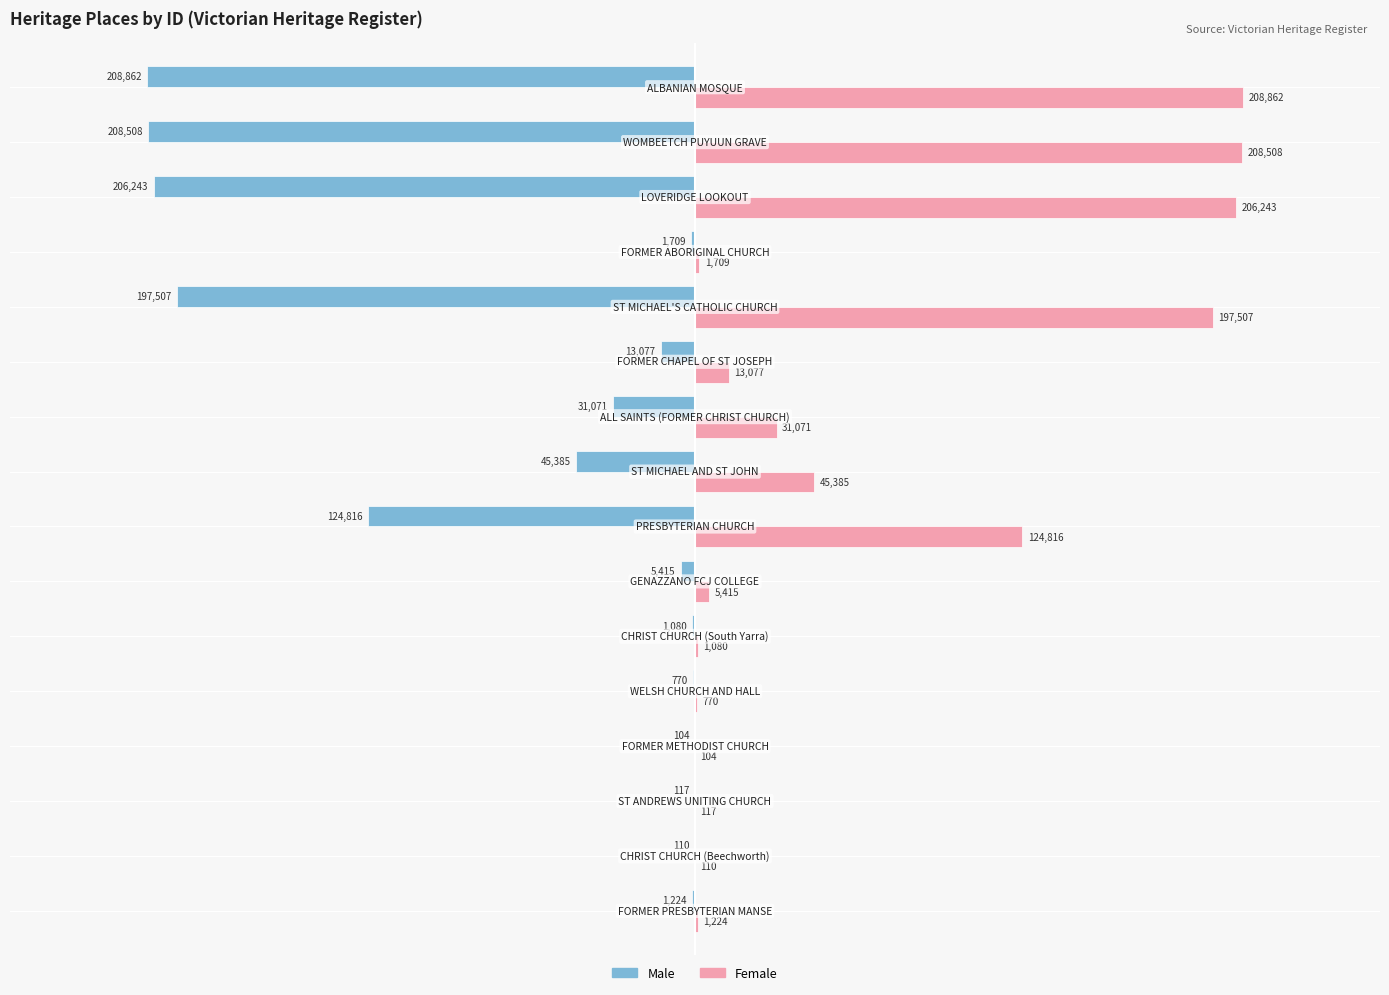

What is the sum of all Male values?

-1045998